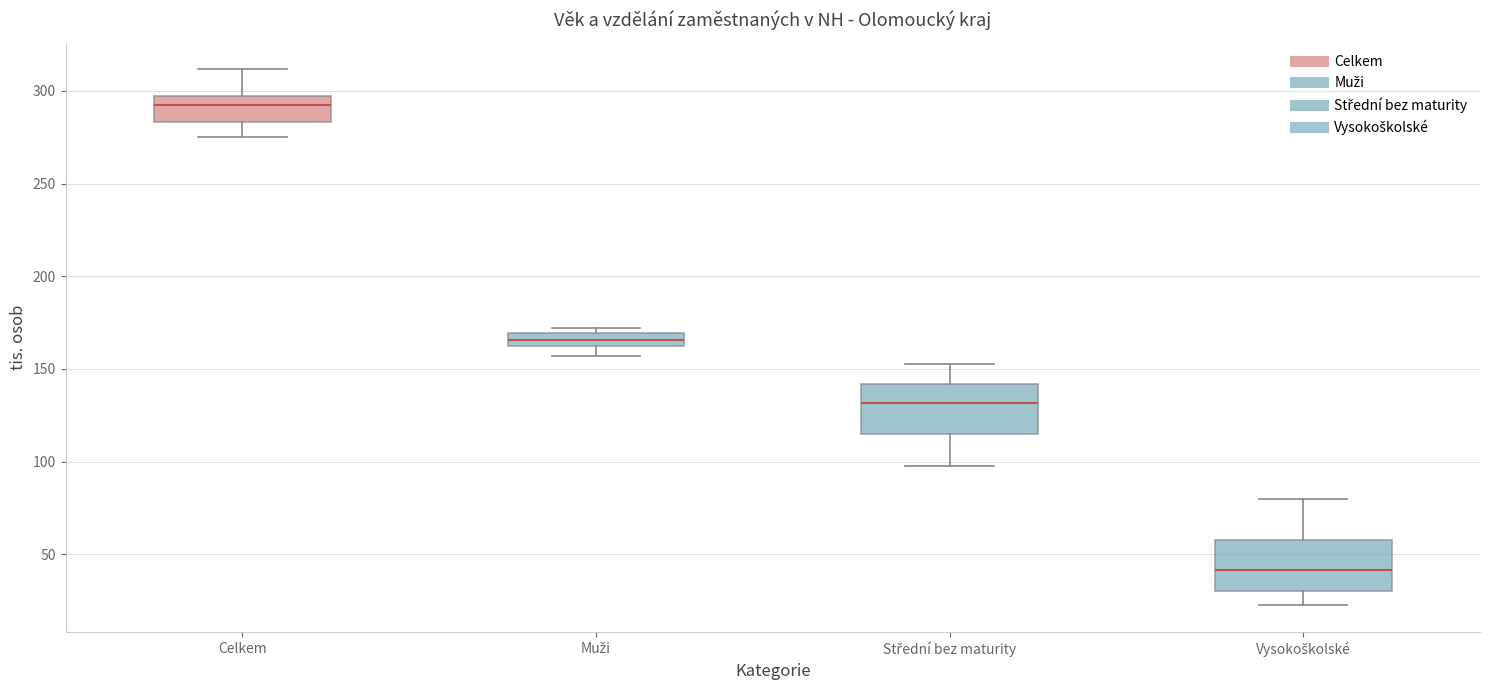

Where is the lower edge of the box for Celkem on the y-axis? The values are not printed on the chart, so give them approximately, as read against the axis.

285